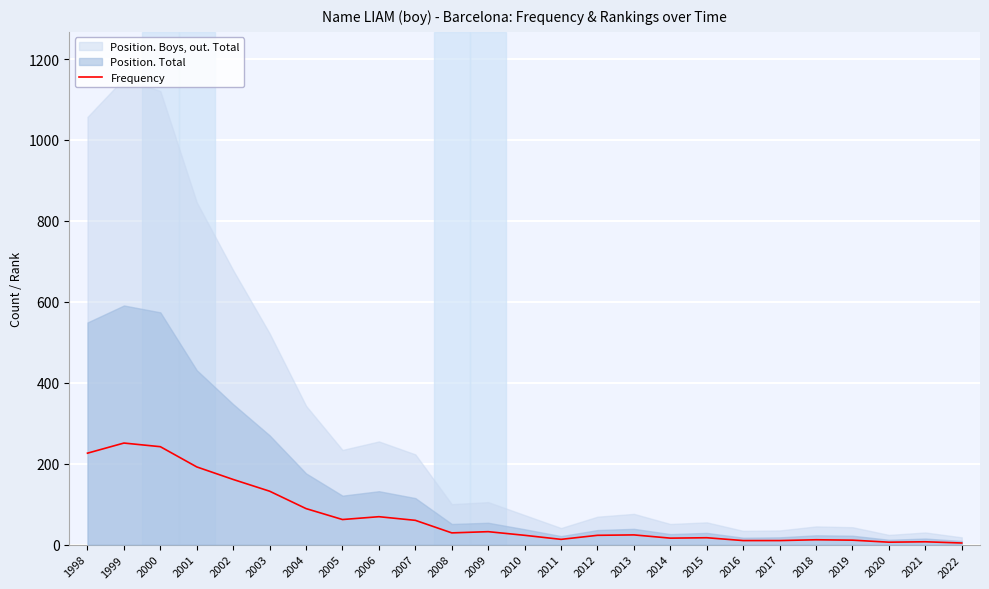

What is the change in value from 2006 to 2018?

-57